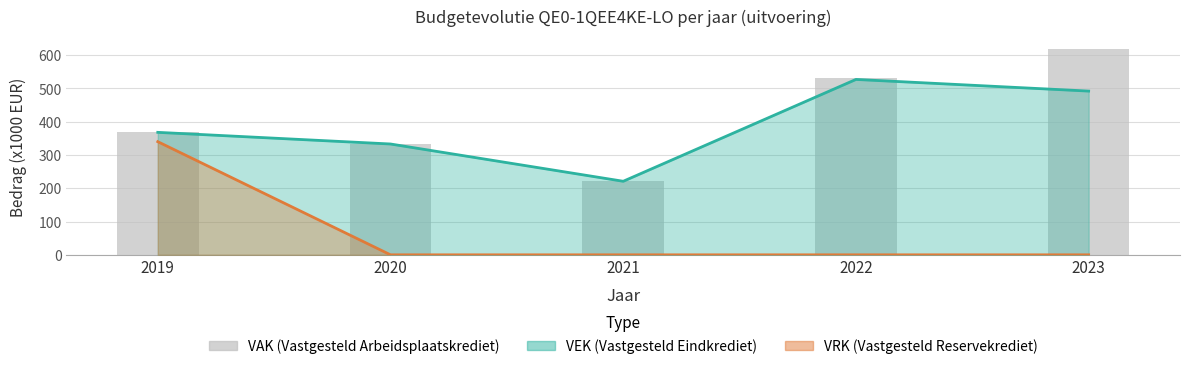

Between 2022 and 2021, which is larger?

2022